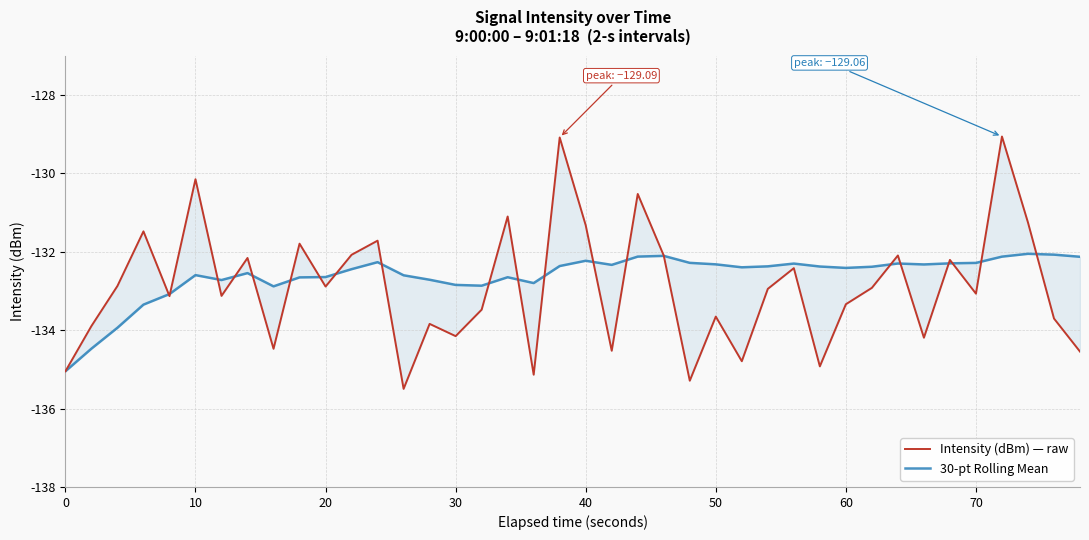

What is the minimum value shown in the chart?

-135.5